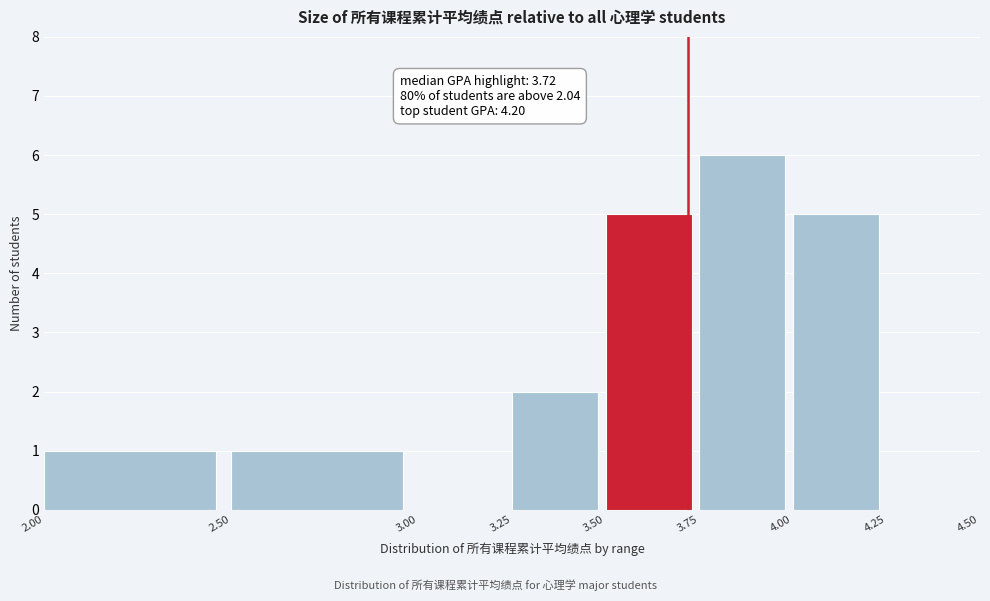

Over which range of the x-axis is the bar tallest?

3.75 to 4.00